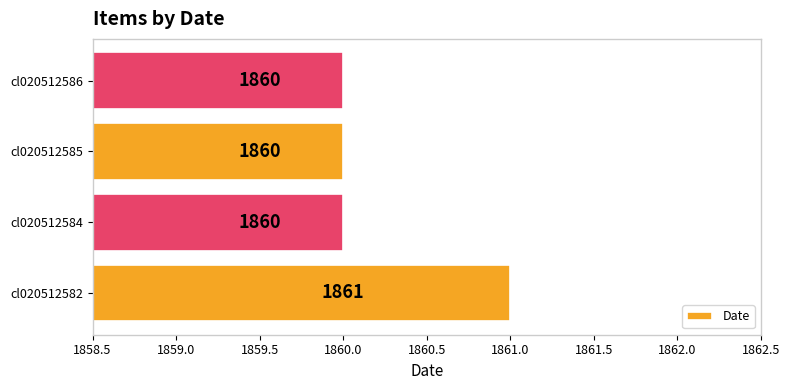

Count the values in the range 1860 to 1861.

4